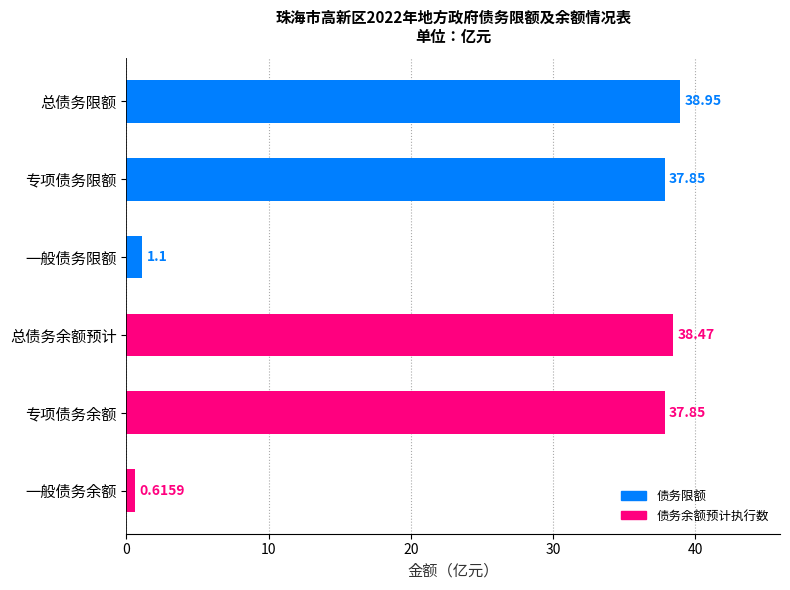

At which category does the chart reach its minimum across all series?

一般债务余额